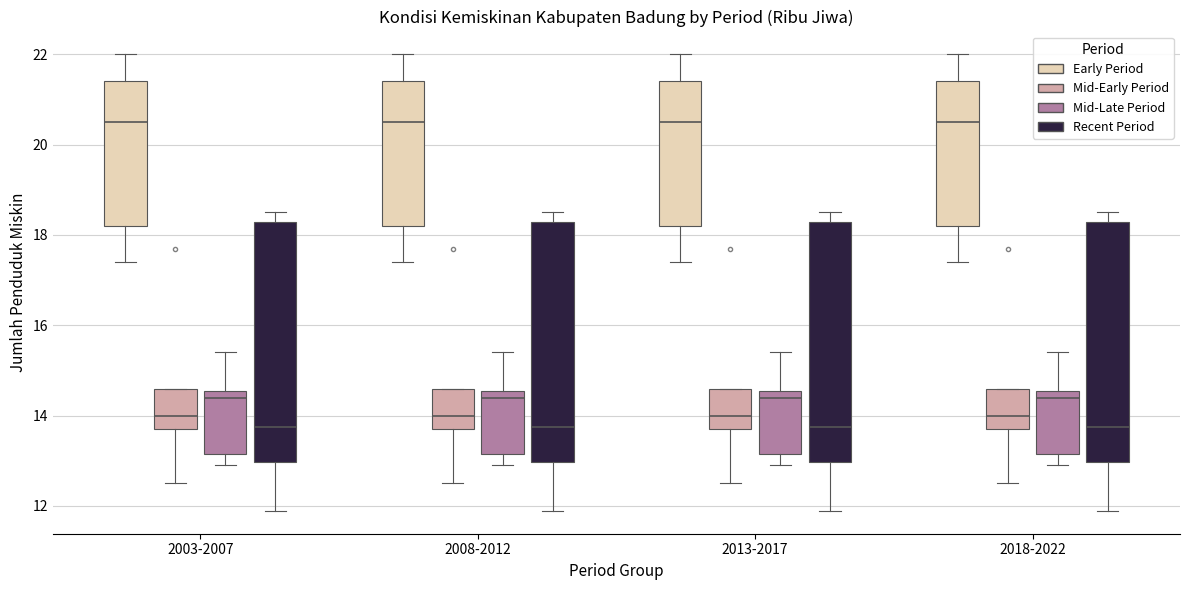

Reading left to right, read every box against the y-axis: the position of its median line, the range the box covers, and the ends of its whiskers. The values are not printed on the chart, so give them approximately, as read against the axis.

2003-2007 (Early Period): median 20.6, box 18.2 to 21.4, whiskers 17.4 to 22.0
2003-2007 (Mid-Early Period): median 14.0, box 13.8 to 14.6, whiskers 12.6 to 14.6
2003-2007 (Mid-Late Period): median 14.4, box 13.2 to 14.6, whiskers 13.0 to 15.4
2003-2007 (Recent Period): median 13.8, box 13.0 to 18.2, whiskers 11.8 to 18.6
2008-2012 (Early Period): median 20.6, box 18.2 to 21.4, whiskers 17.4 to 22.0
2008-2012 (Mid-Early Period): median 14.0, box 13.8 to 14.6, whiskers 12.6 to 14.6
2008-2012 (Mid-Late Period): median 14.4, box 13.2 to 14.6, whiskers 13.0 to 15.4
2008-2012 (Recent Period): median 13.8, box 13.0 to 18.2, whiskers 11.8 to 18.6
2013-2017 (Early Period): median 20.6, box 18.2 to 21.4, whiskers 17.4 to 22.0
2013-2017 (Mid-Early Period): median 14.0, box 13.8 to 14.6, whiskers 12.6 to 14.6
2013-2017 (Mid-Late Period): median 14.4, box 13.2 to 14.6, whiskers 13.0 to 15.4
2013-2017 (Recent Period): median 13.8, box 13.0 to 18.2, whiskers 11.8 to 18.6
2018-2022 (Early Period): median 20.6, box 18.2 to 21.4, whiskers 17.4 to 22.0
2018-2022 (Mid-Early Period): median 14.0, box 13.8 to 14.6, whiskers 12.6 to 14.6
2018-2022 (Mid-Late Period): median 14.4, box 13.2 to 14.6, whiskers 13.0 to 15.4
2018-2022 (Recent Period): median 13.8, box 13.0 to 18.2, whiskers 11.8 to 18.6